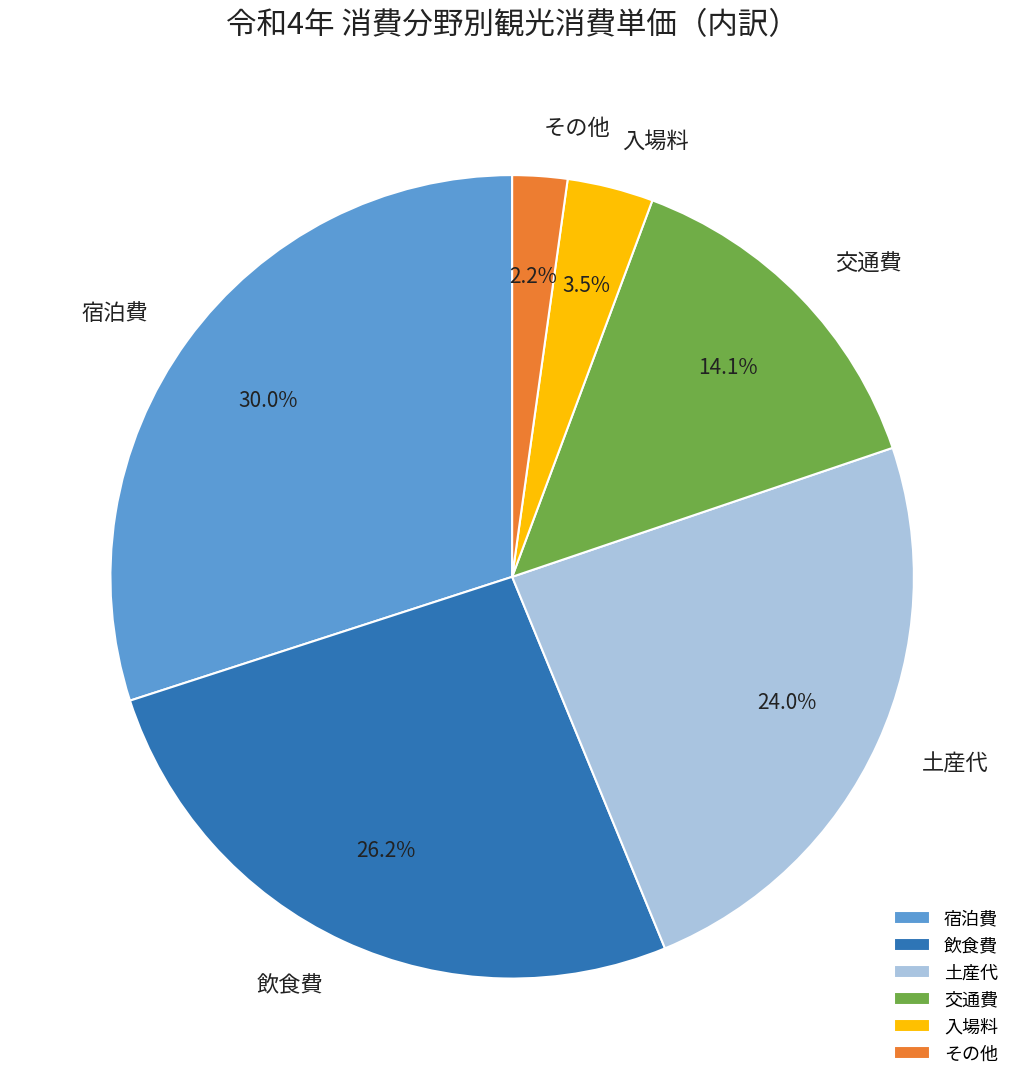

To the nearest percent, what is the average slice percentage?

17%